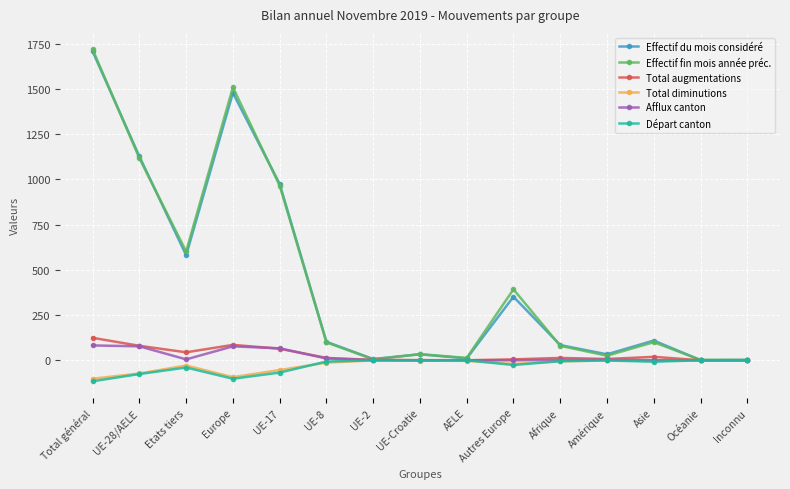

Count the number of data series in this chart.

6